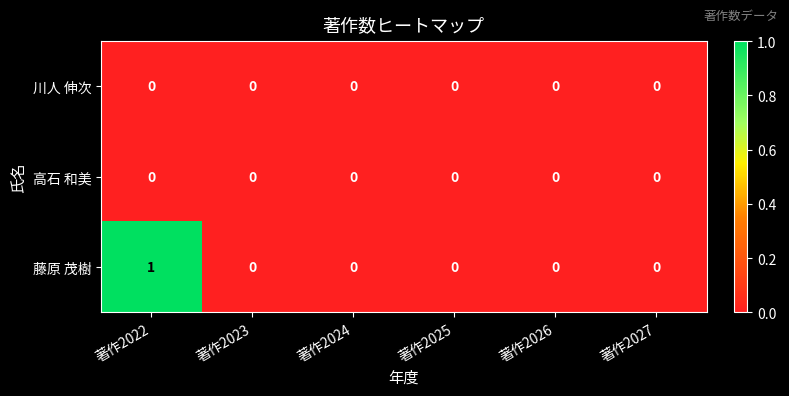

Count the number of categories in the chart.

6